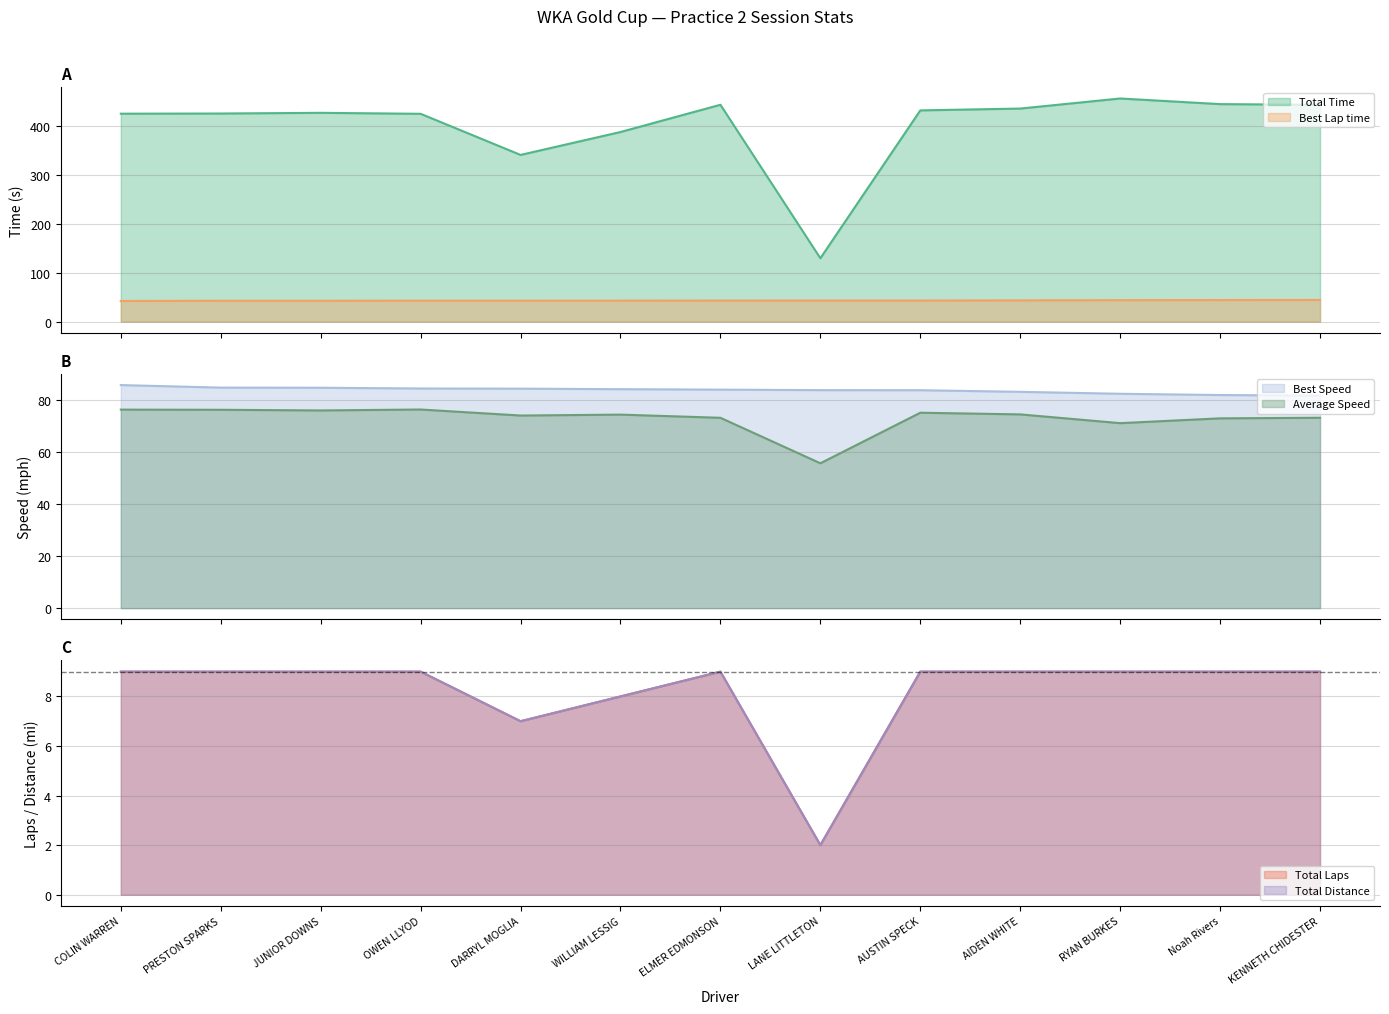

Is the value of Best Speed at PRESTON SPARKS greater than the value of Total Laps at PRESTON SPARKS?

Yes